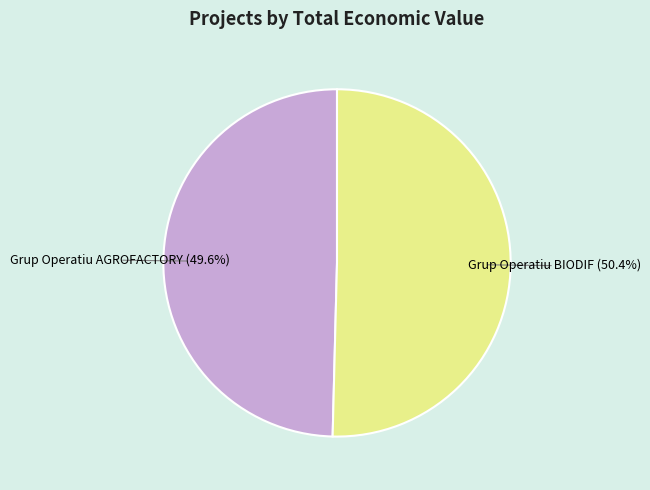

Is the sum of Grup Operatiu AGROFACTORY and Grup Operatiu BIODIF greater than half?

Yes